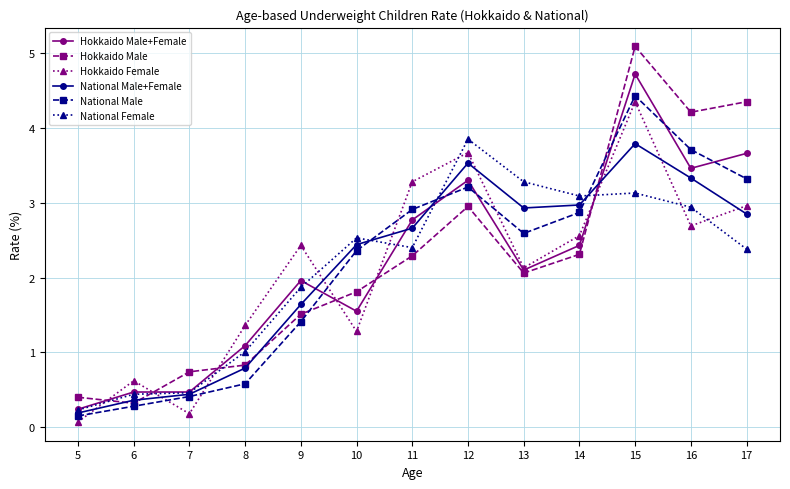

True or false: National Female has more than 2 points higher than both neighbors.

True